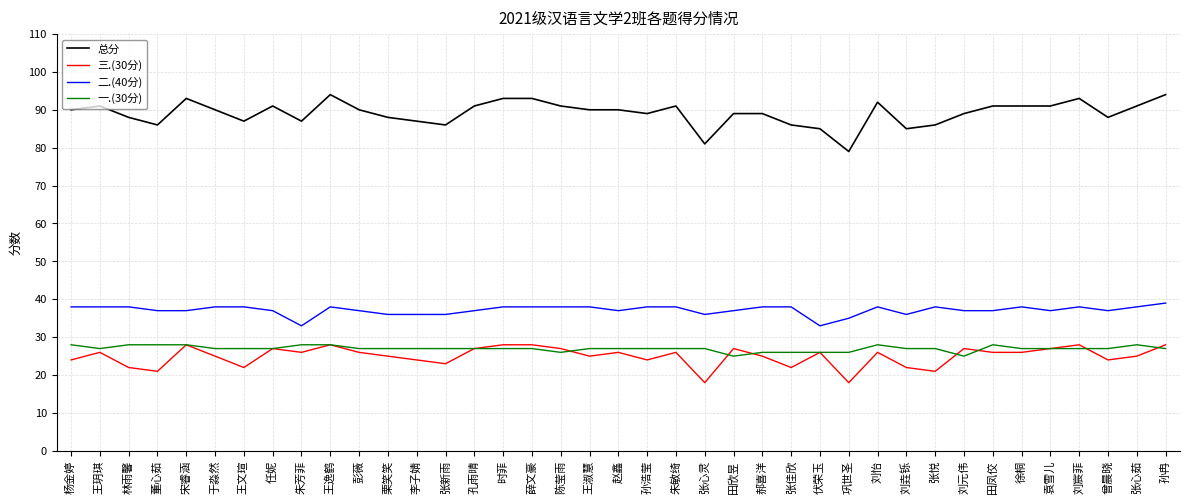

Is the value of 一.(30分) at 李子婧 greater than the value of 二.(40分) at 朱敏绮?

No